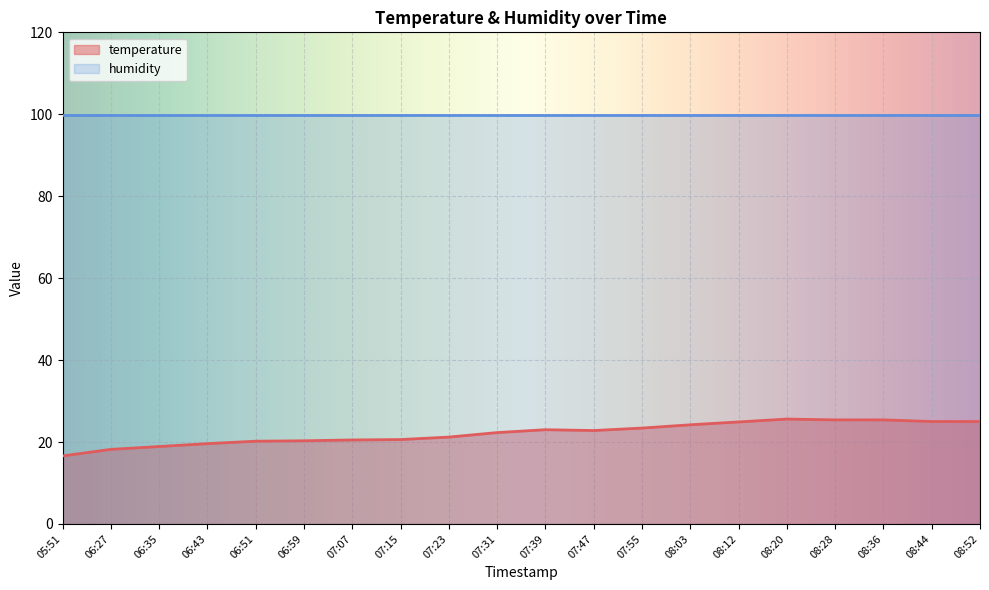

At which label does the data first exceed 22?

07:31